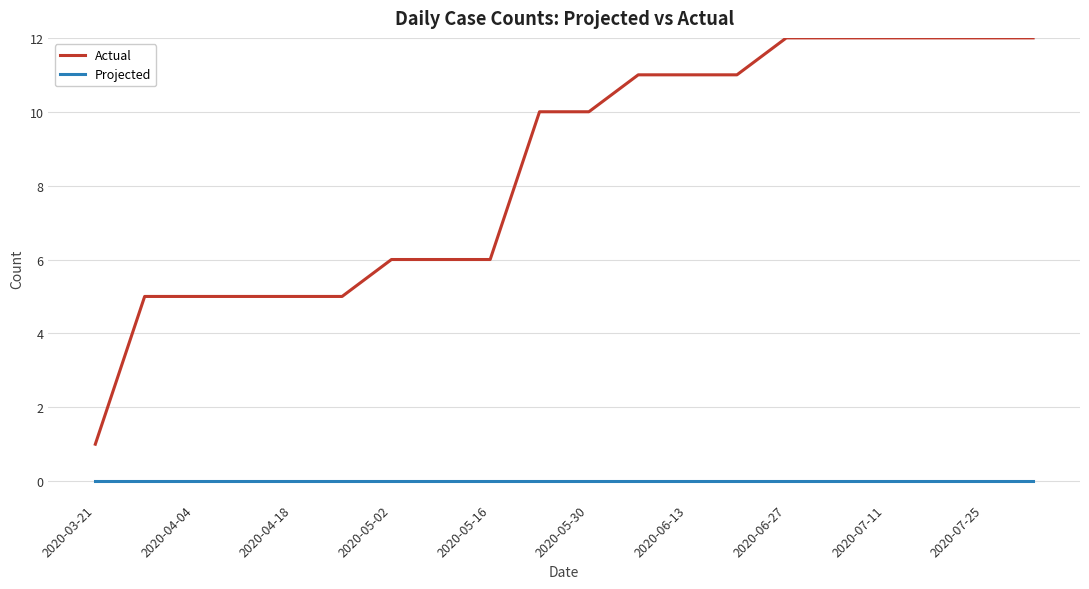

Which series has the largest range (max minus min)?

Actual